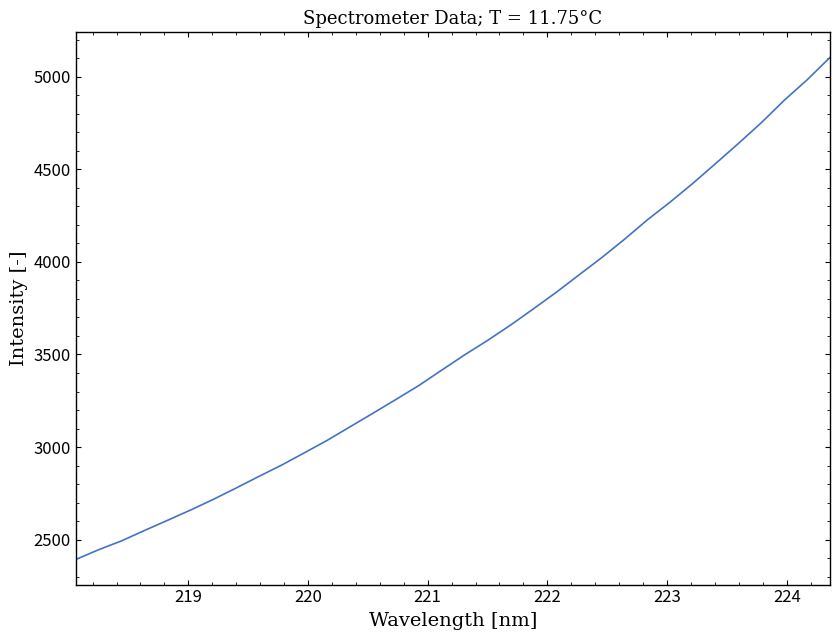

What is the minimum value shown in the chart?

2392.8